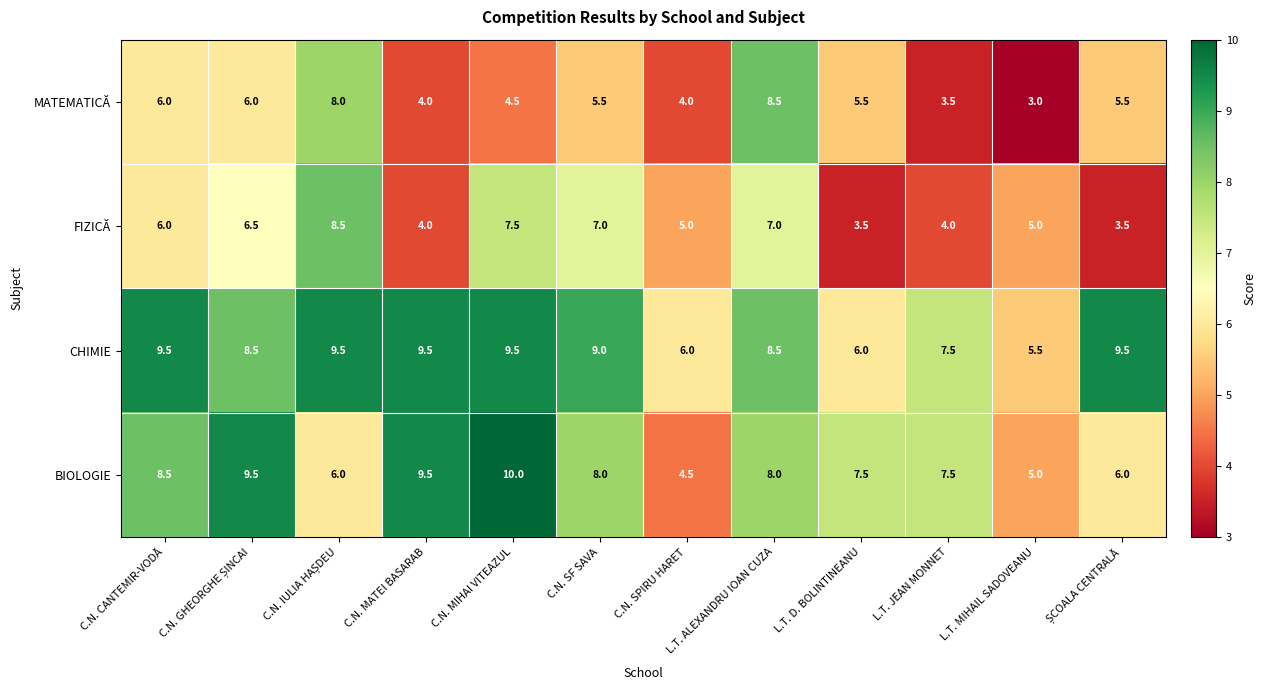

What is the total value across all series at C.N. MIHAI VITEAZUL?

31.5